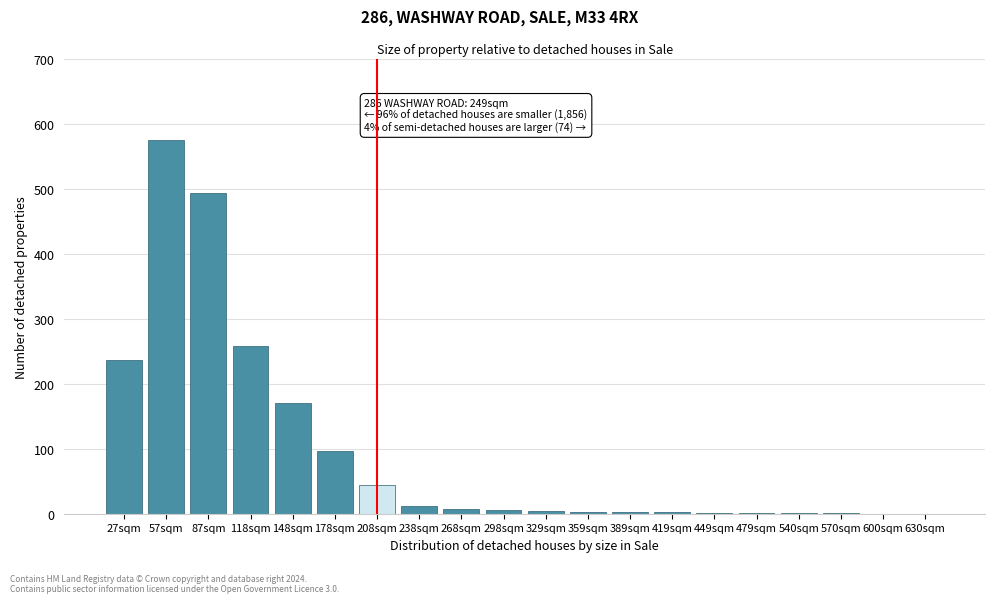

The chart shows a value of 493 at 87sqm. True or false?

True